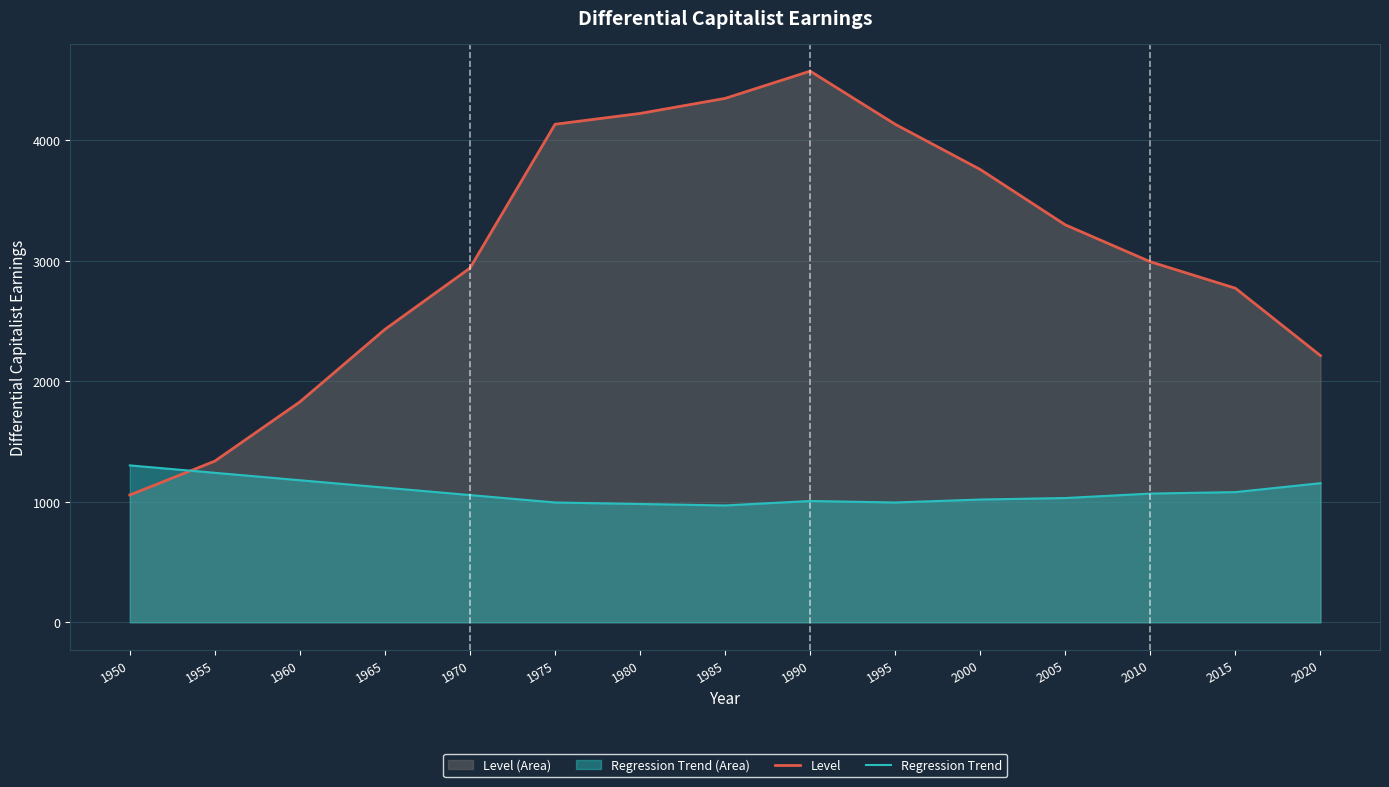

The Regression Trend series shows 994.2 at 1995. True or false?

True